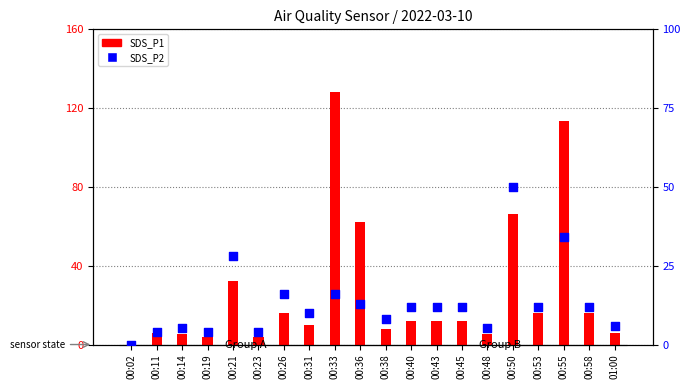

What is the total value across all series at 00:50?

116.0